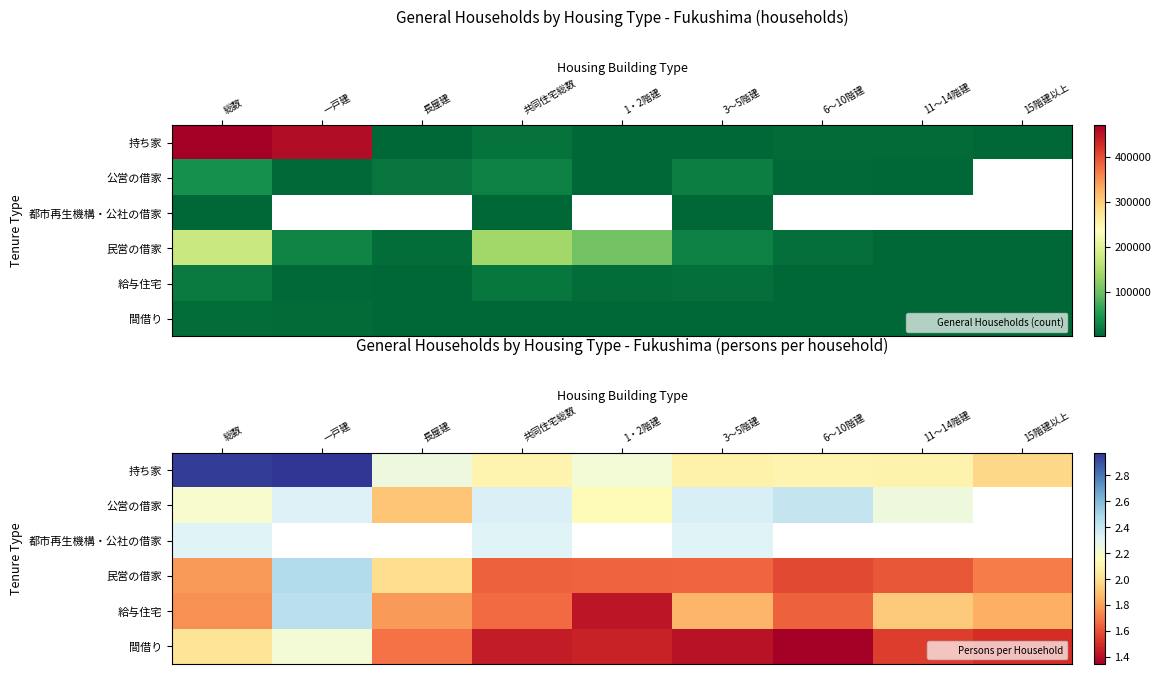

What is the sum of the 民営の借家 values at 1・2階建 and 長屋建?

3.6